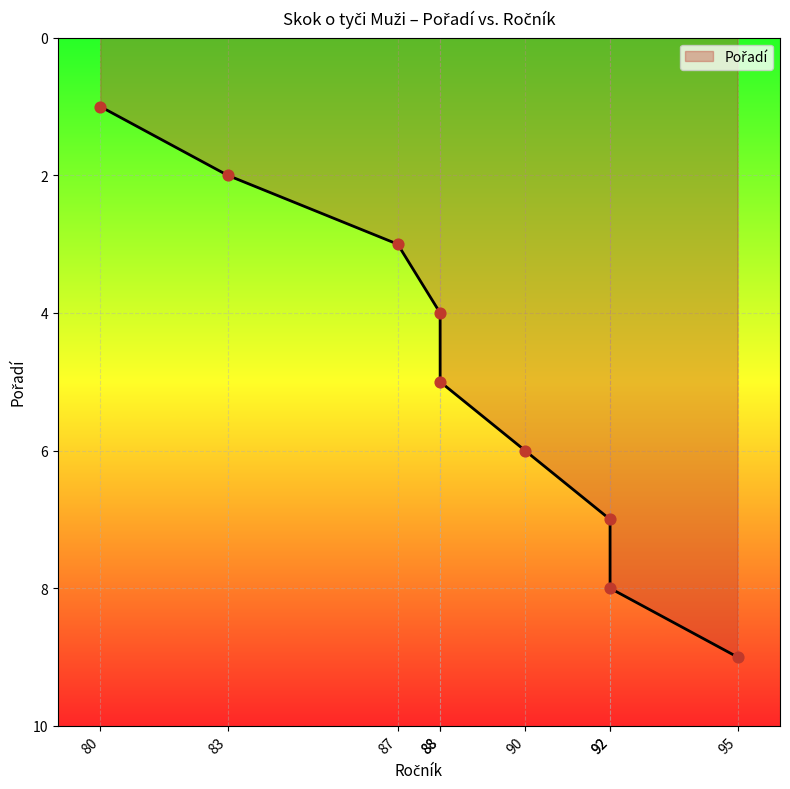

What is the change in value from 83 to 92?

+6